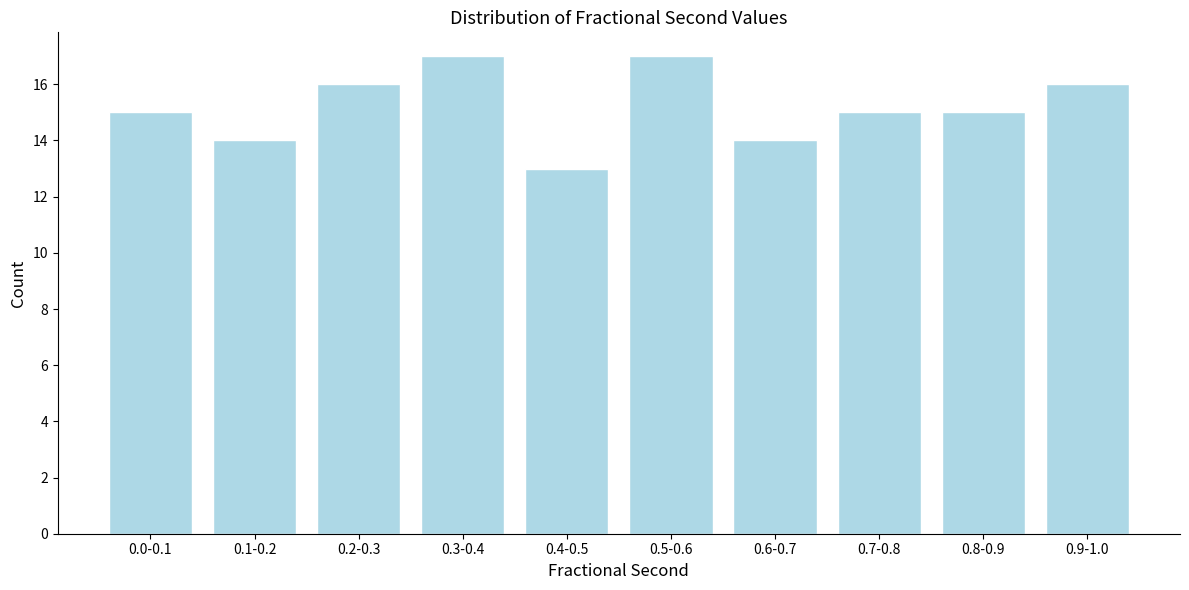

Reading right to left, extract all data points from this chart.

16	15	15	14	17	13	17	16	14	15